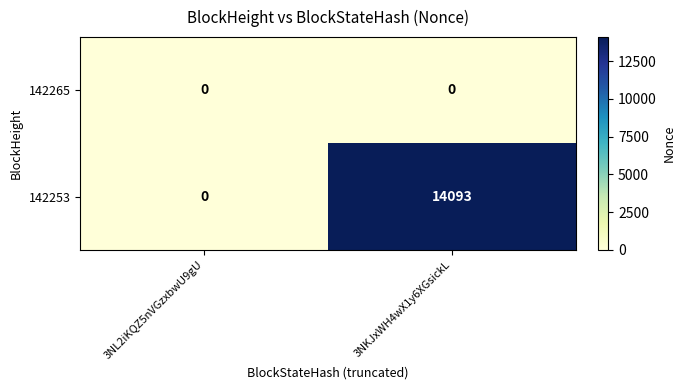

What is the total value across all series at 3NKJxWH4wX1y6XGsickL?

14093